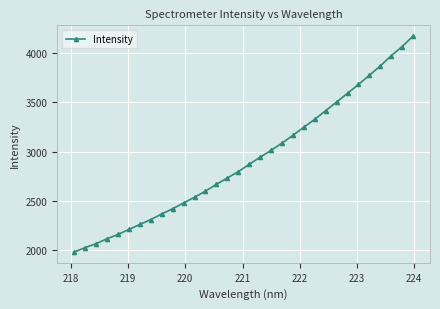

What is the difference between the maximum and minimum values?

2184.3